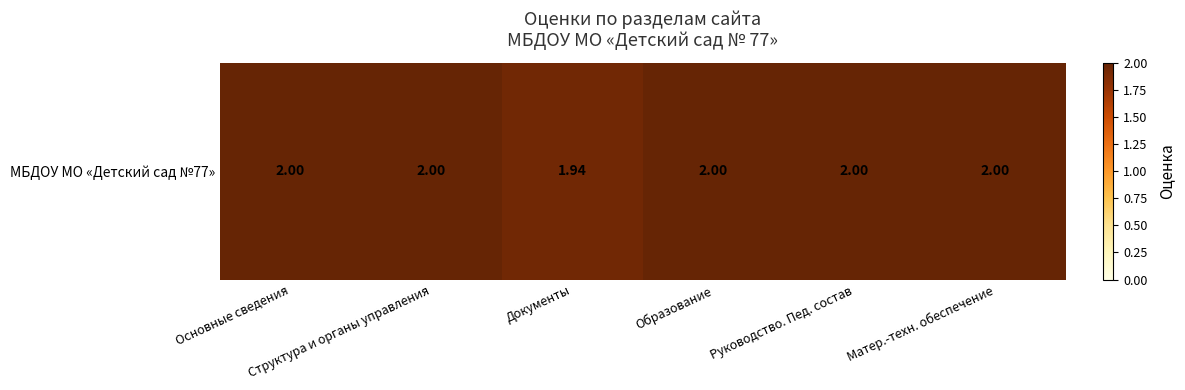

Approximately how many times larger is the value at Основные сведения compared to Структура и органы управления?

1.0